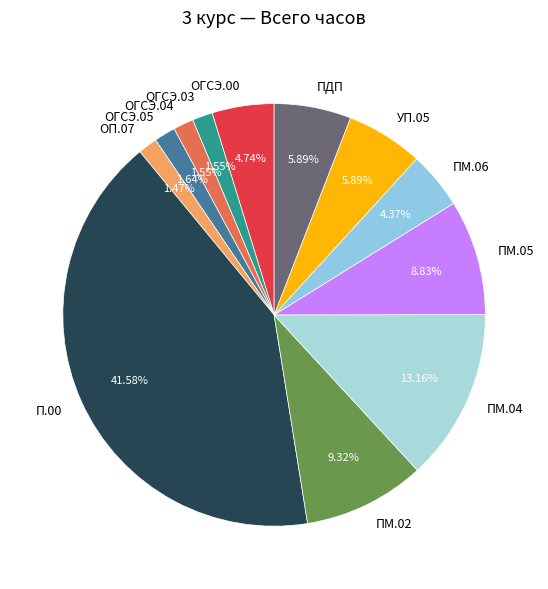

To the nearest percent, what is the combined percentage of ОП.07 and ОГСЭ.05?

3%